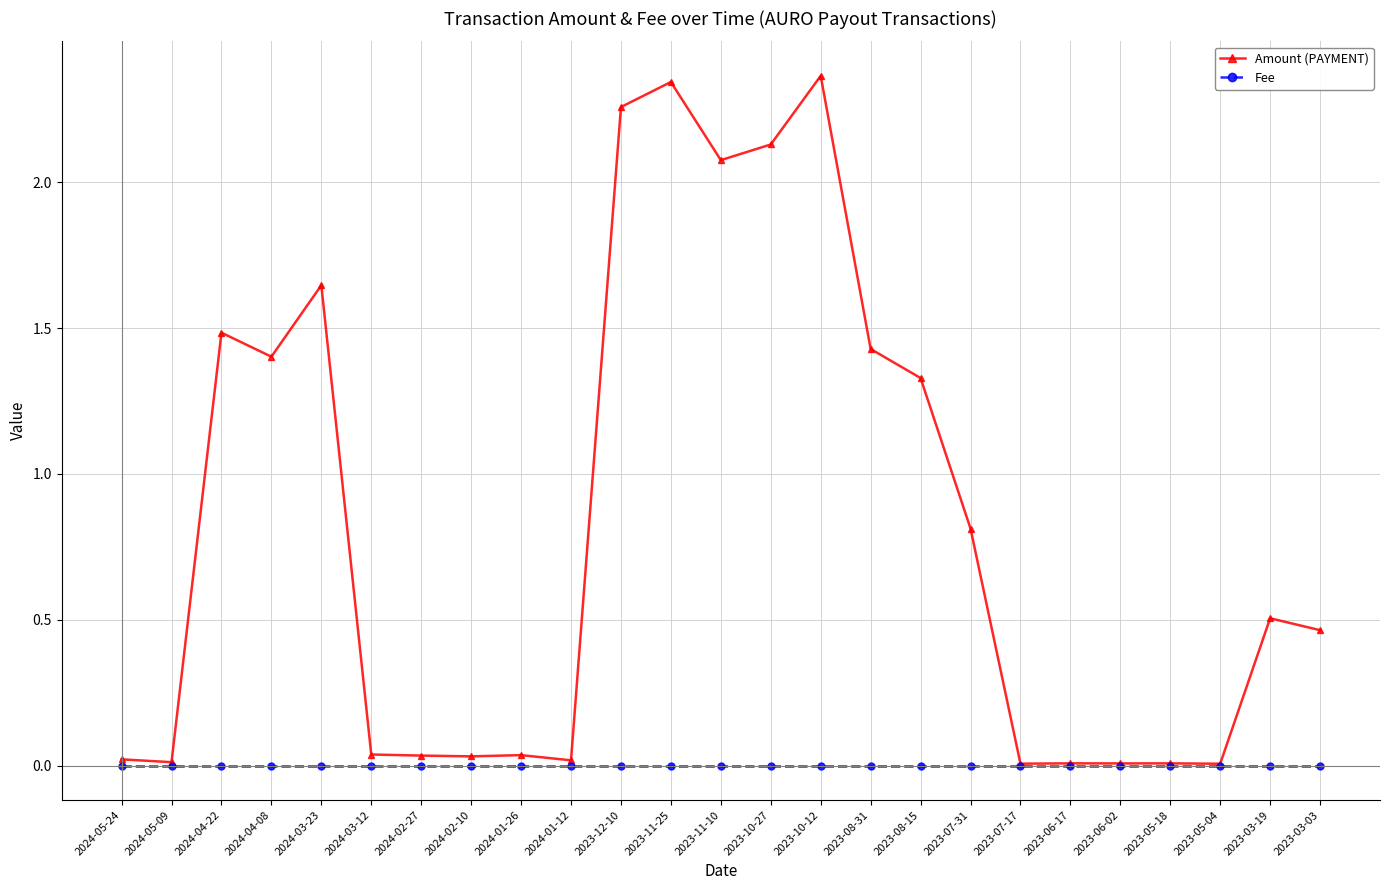

What position from the left is 2024-03-12?

6